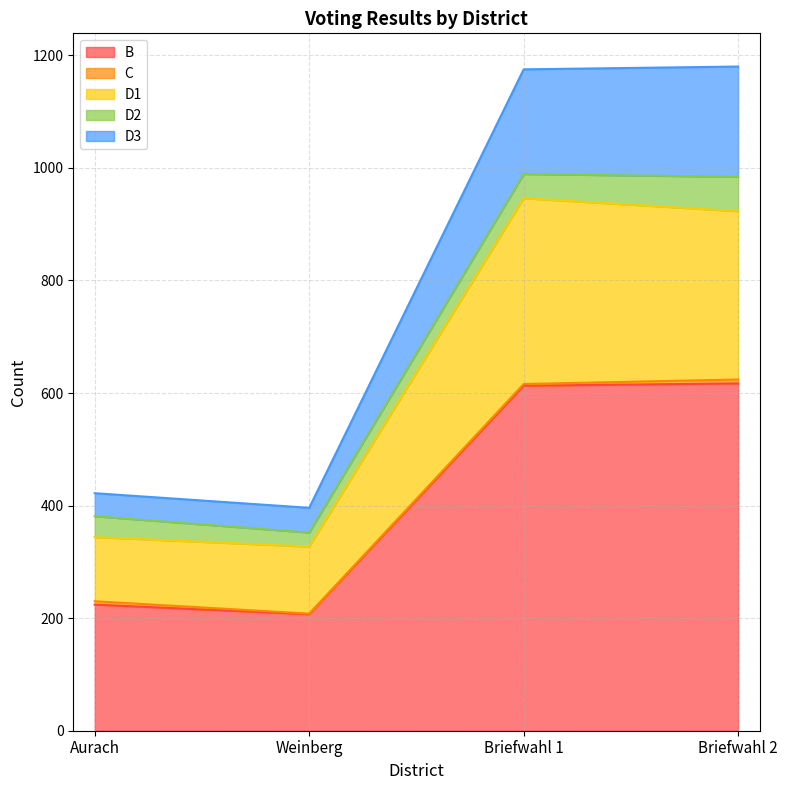

What is the difference between the second highest and second lowest values in the B series?

389